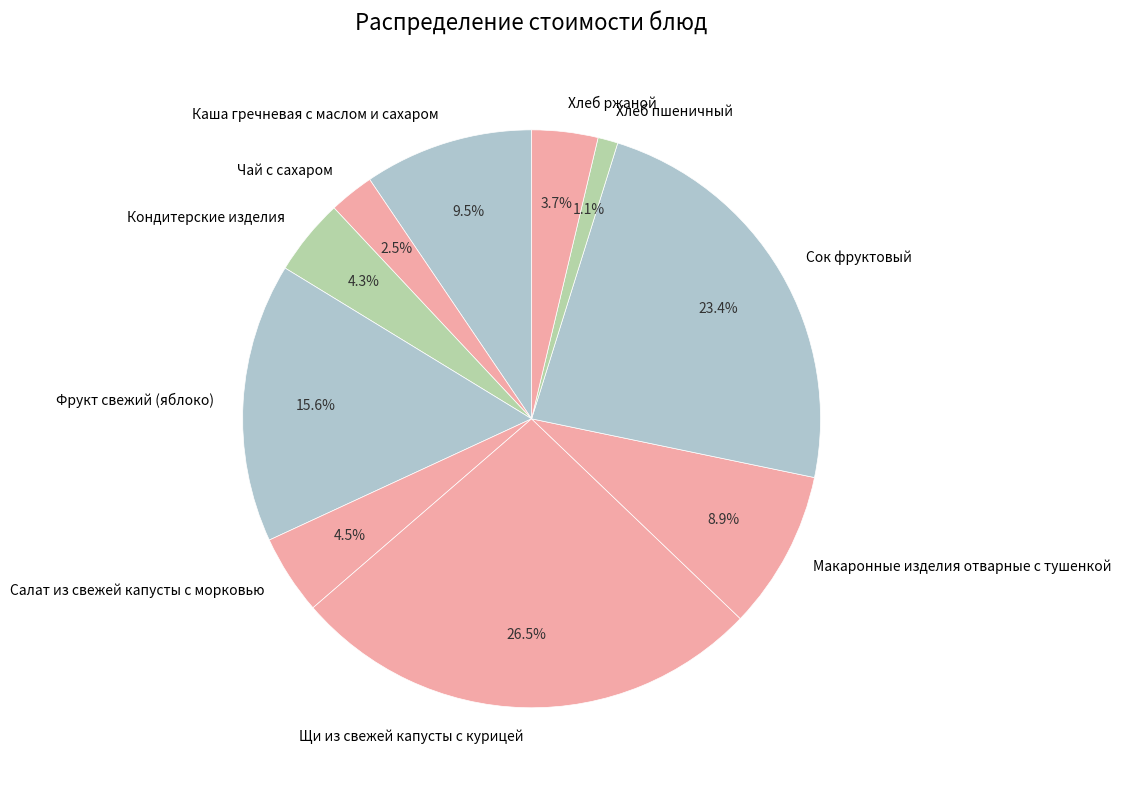

Approximately how many times larger is the value at Щи из свежей капусты с курицей compared to Макаронные изделия отварные с тушенкой?

3.0